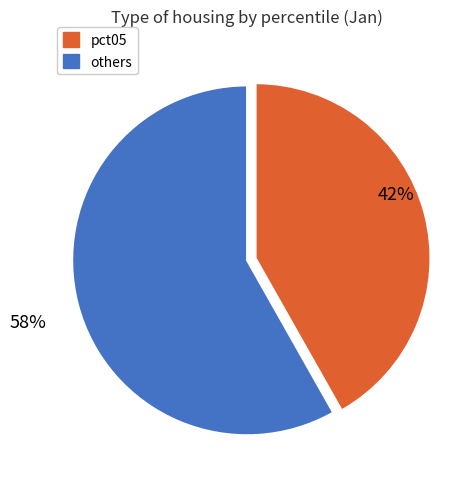

How many segments does this pie chart have?

2